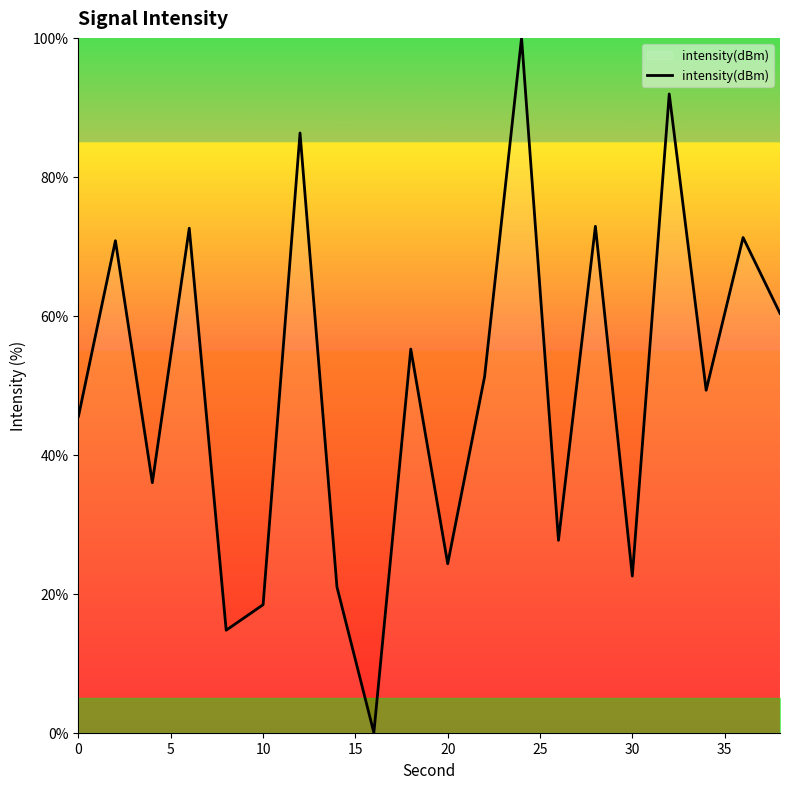

What is the difference between the maximum and minimum values?

100.0